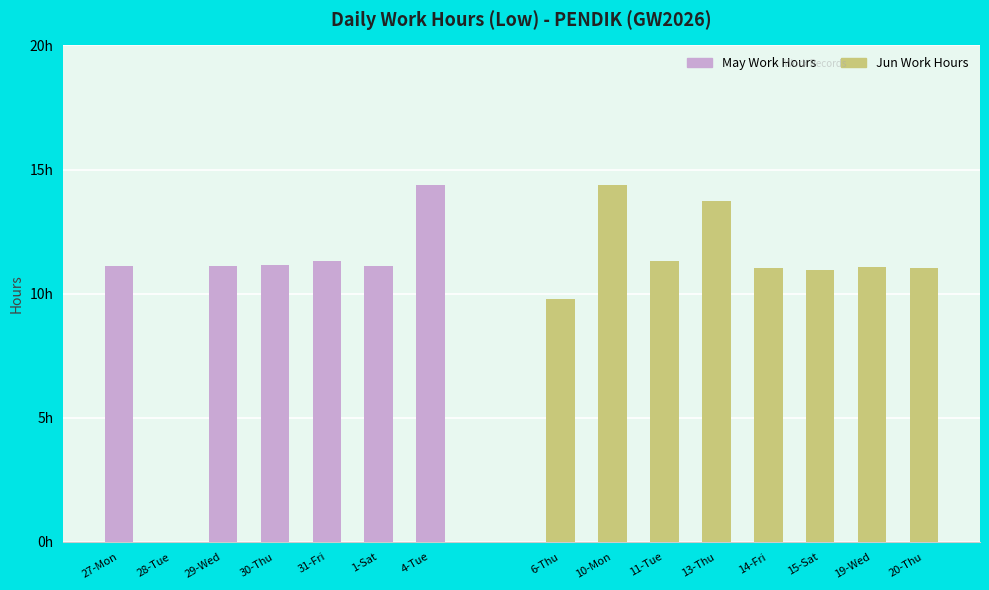

What is the value of the 15th bar from the left?

11.0